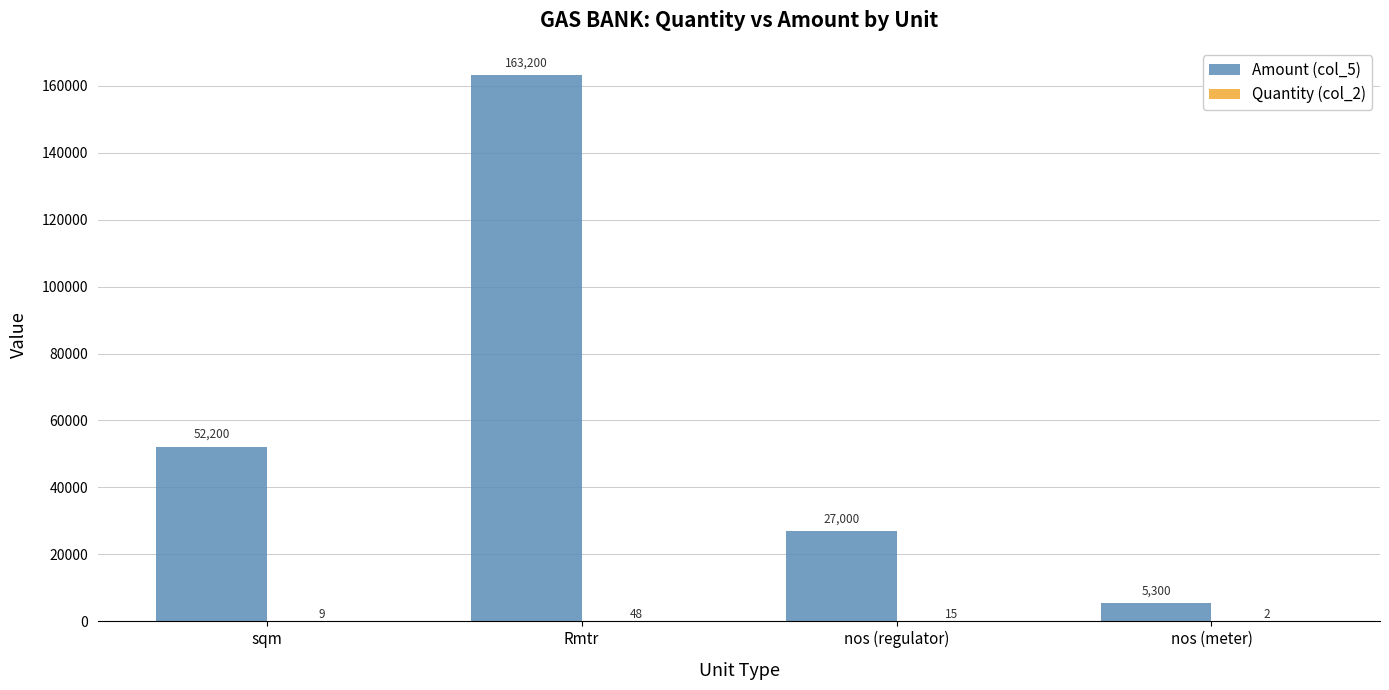

Count the Amount (col_5) values in the range 27000 to 163200.

3